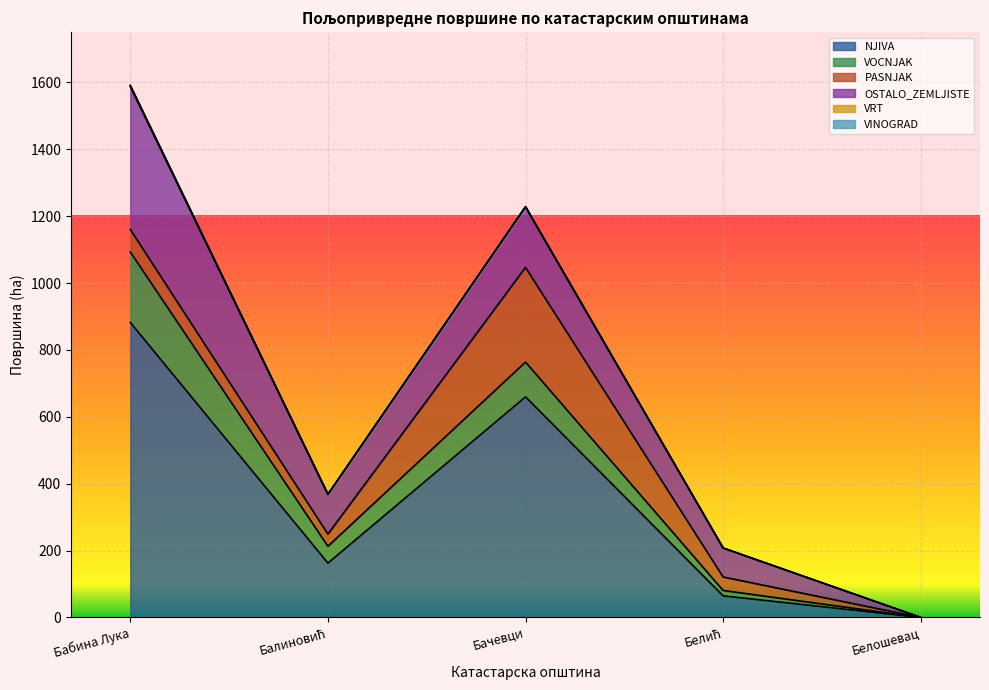

What is the label of the 4th point from the left?

Белић